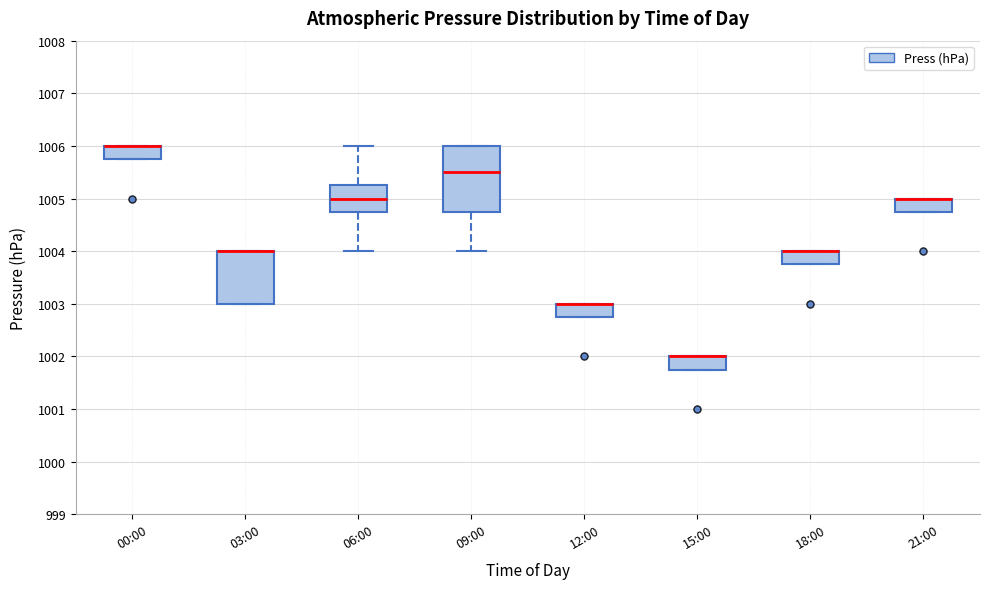

Reading left to right, read every box against the y-axis: the position of its median line, the range the box covers, and the ends of its whiskers. The values are not printed on the chart, so give them approximately, as read against the axis.

00:00: median 1006.0 (drawn on the box's upper edge), box 1005.8 to 1006.0, whiskers 1005.8 to 1006.0
03:00: median 1004.0 (drawn on the box's upper edge), box 1003.0 to 1004.0, whiskers 1003.0 to 1004.0
06:00: median 1005.0, box 1004.8 to 1005.3, whiskers 1004.0 to 1006.0
09:00: median 1005.5, box 1004.8 to 1006.0, whiskers 1004.0 to 1006.0
12:00: median 1003.0 (drawn on the box's upper edge), box 1002.8 to 1003.0, whiskers 1002.8 to 1003.0
15:00: median 1002.0 (drawn on the box's upper edge), box 1001.8 to 1002.0, whiskers 1001.8 to 1002.0
18:00: median 1004.0 (drawn on the box's upper edge), box 1003.8 to 1004.0, whiskers 1003.8 to 1004.0
21:00: median 1005.0 (drawn on the box's upper edge), box 1004.8 to 1005.0, whiskers 1004.8 to 1005.0